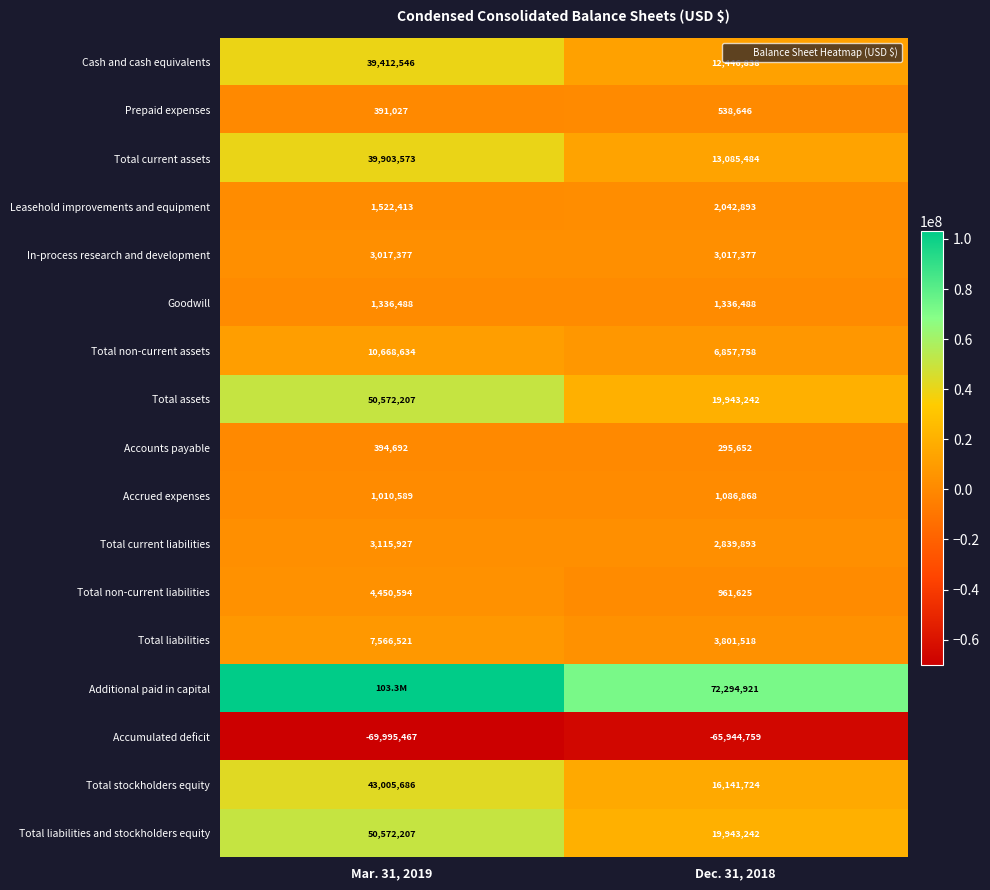

What is the maximum value shown in the chart?

103284125